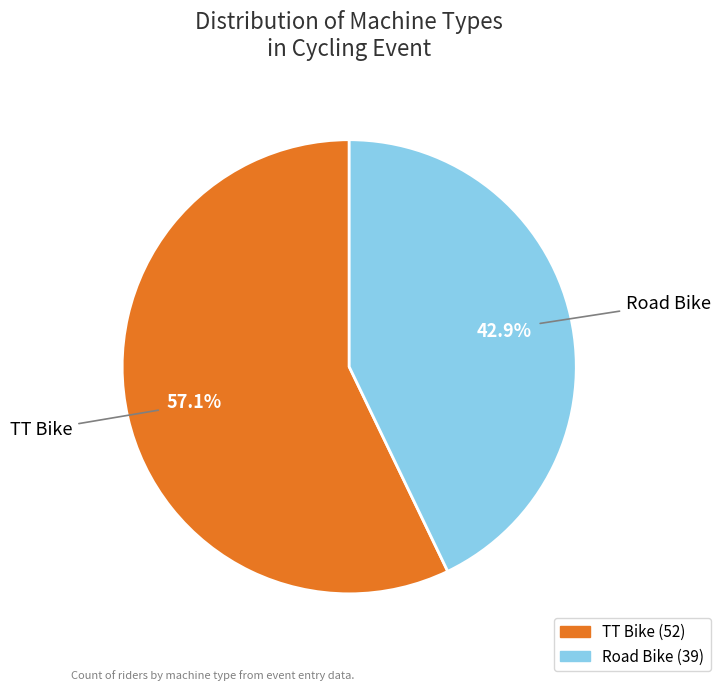

How many segments does this pie chart have?

2